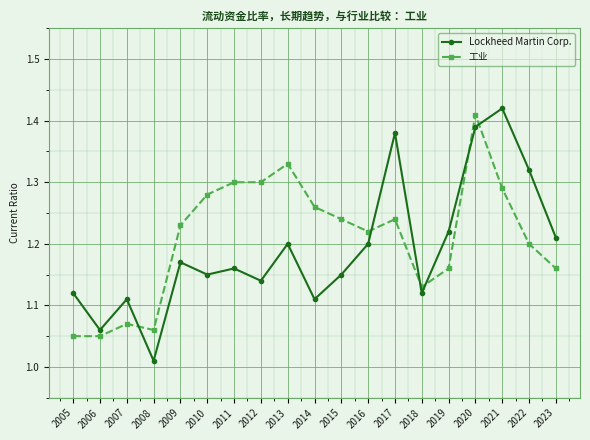

At which category is the sum across all series the highest?

2020